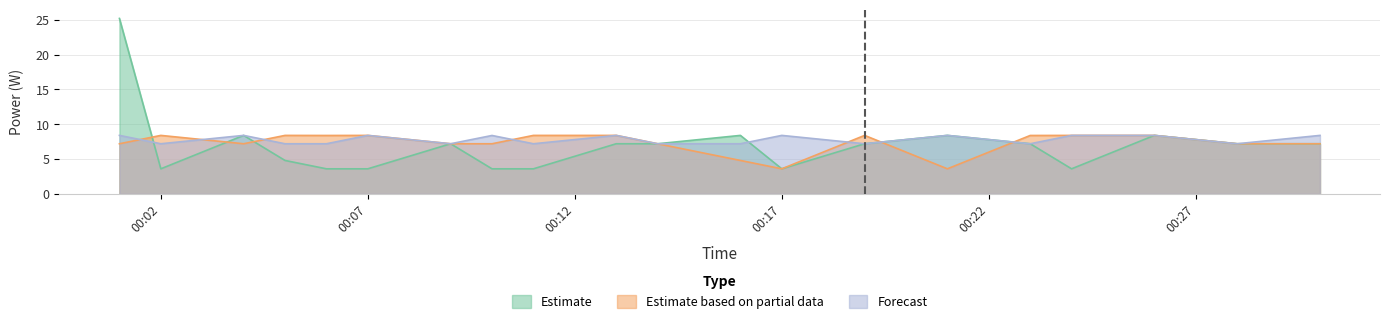

In Estimate, how many points are lower than both neighbors (excluding endpoints)?

3